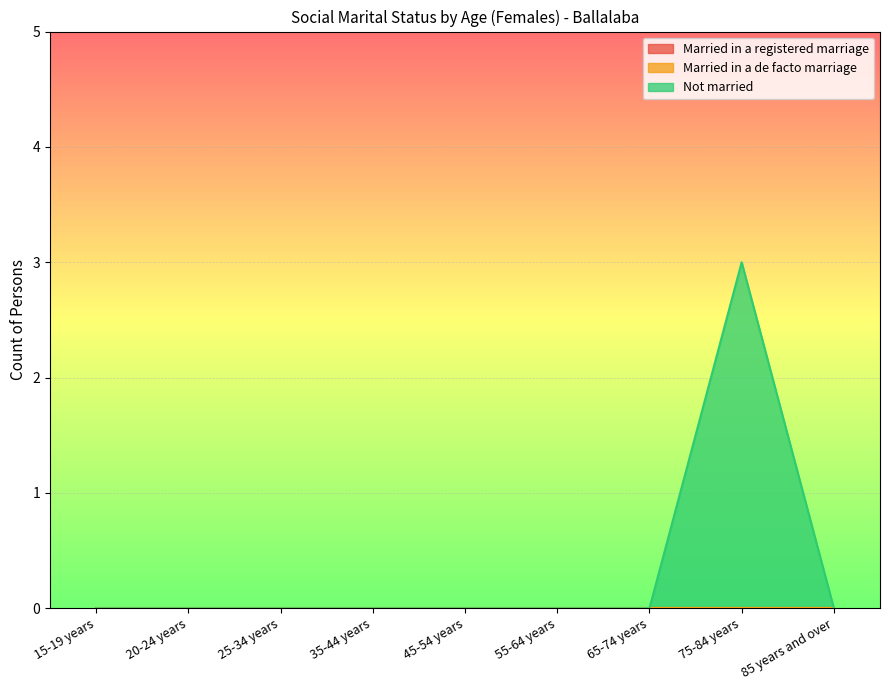

List the labels in order of Not married value, smallest first.

15-19 years, 20-24 years, 25-34 years, 35-44 years, 45-54 years, 55-64 years, 65-74 years, 85 years and over, 75-84 years